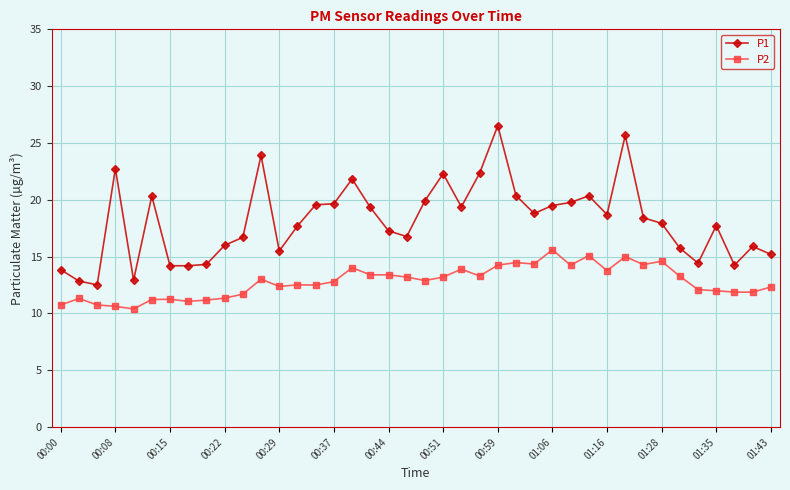

Which series has the widest spread of values?

P1